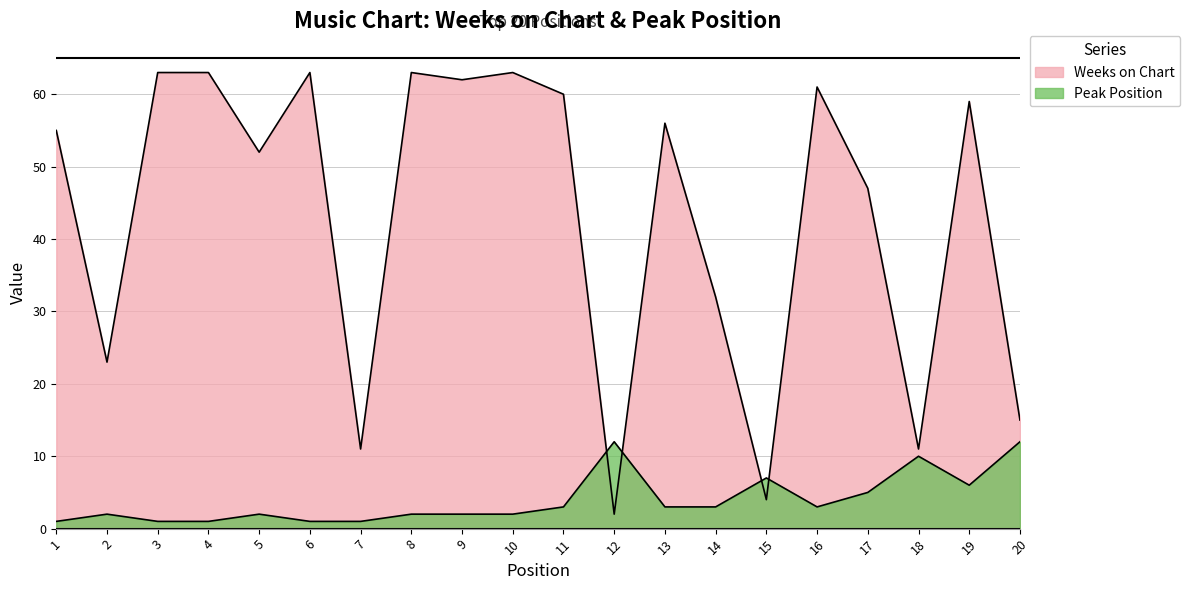

Between 1 and 18, which series saw the biggest shift?

Weeks on Chart